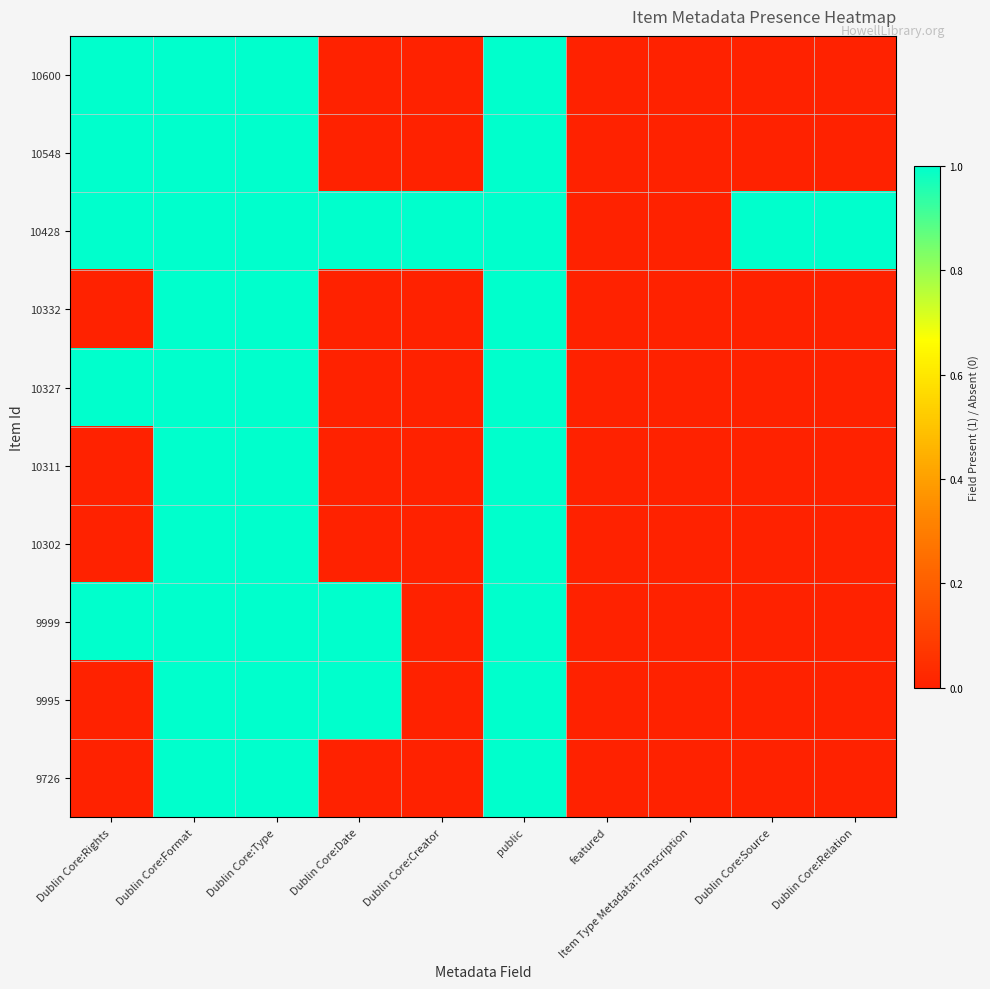

Reading left to right, list all the values displayed in this chart.

10600: Dublin Core:Rights=1	Dublin Core:Format=1	Dublin Core:Type=1	Dublin Core:Date=0	Dublin Core:Creator=0	public=1	featured=0	Item Type Metadata:Transcription=0	Dublin Core:Source=0	Dublin Core:Relation=0
10548: Dublin Core:Rights=1	Dublin Core:Format=1	Dublin Core:Type=1	Dublin Core:Date=0	Dublin Core:Creator=0	public=1	featured=0	Item Type Metadata:Transcription=0	Dublin Core:Source=0	Dublin Core:Relation=0
10428: Dublin Core:Rights=1	Dublin Core:Format=1	Dublin Core:Type=1	Dublin Core:Date=1	Dublin Core:Creator=1	public=1	featured=0	Item Type Metadata:Transcription=0	Dublin Core:Source=1	Dublin Core:Relation=1
10332: Dublin Core:Rights=0	Dublin Core:Format=1	Dublin Core:Type=1	Dublin Core:Date=0	Dublin Core:Creator=0	public=1	featured=0	Item Type Metadata:Transcription=0	Dublin Core:Source=0	Dublin Core:Relation=0
10327: Dublin Core:Rights=1	Dublin Core:Format=1	Dublin Core:Type=1	Dublin Core:Date=0	Dublin Core:Creator=0	public=1	featured=0	Item Type Metadata:Transcription=0	Dublin Core:Source=0	Dublin Core:Relation=0
10311: Dublin Core:Rights=0	Dublin Core:Format=1	Dublin Core:Type=1	Dublin Core:Date=0	Dublin Core:Creator=0	public=1	featured=0	Item Type Metadata:Transcription=0	Dublin Core:Source=0	Dublin Core:Relation=0
10302: Dublin Core:Rights=0	Dublin Core:Format=1	Dublin Core:Type=1	Dublin Core:Date=0	Dublin Core:Creator=0	public=1	featured=0	Item Type Metadata:Transcription=0	Dublin Core:Source=0	Dublin Core:Relation=0
9999: Dublin Core:Rights=1	Dublin Core:Format=1	Dublin Core:Type=1	Dublin Core:Date=1	Dublin Core:Creator=0	public=1	featured=0	Item Type Metadata:Transcription=0	Dublin Core:Source=0	Dublin Core:Relation=0
9995: Dublin Core:Rights=0	Dublin Core:Format=1	Dublin Core:Type=1	Dublin Core:Date=1	Dublin Core:Creator=0	public=1	featured=0	Item Type Metadata:Transcription=0	Dublin Core:Source=0	Dublin Core:Relation=0
9726: Dublin Core:Rights=0	Dublin Core:Format=1	Dublin Core:Type=1	Dublin Core:Date=0	Dublin Core:Creator=0	public=1	featured=0	Item Type Metadata:Transcription=0	Dublin Core:Source=0	Dublin Core:Relation=0